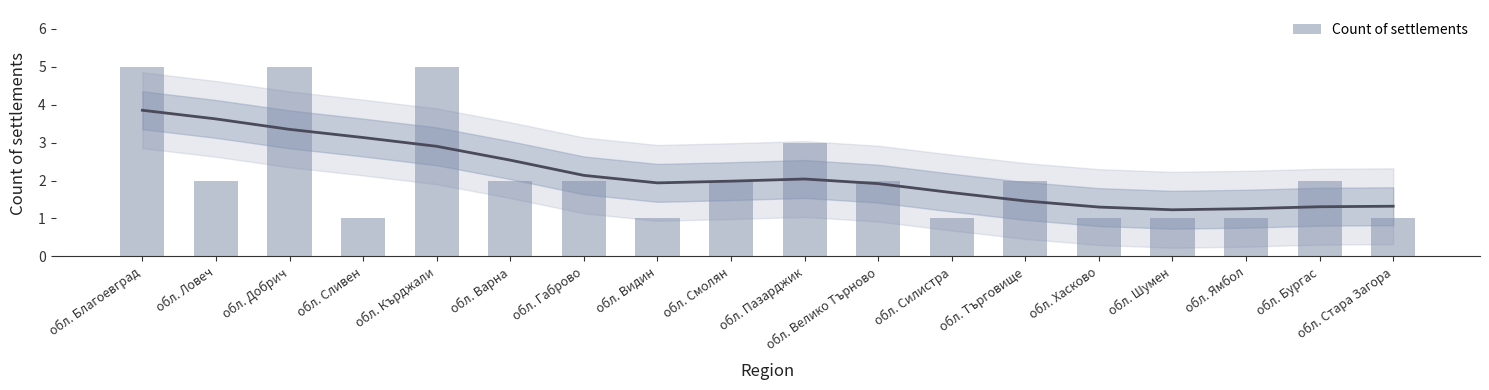

What is the label of the 13th bar from the left?

обл. Търговище